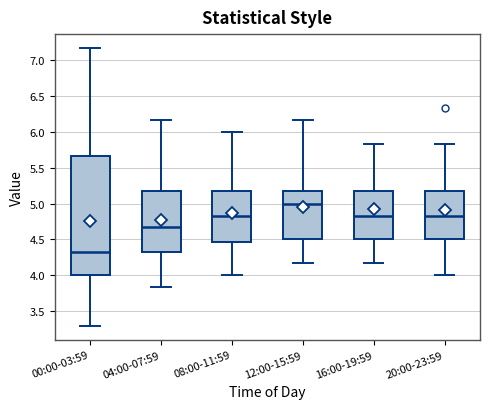

Which box's median line is the lowest?

00:00-03:59